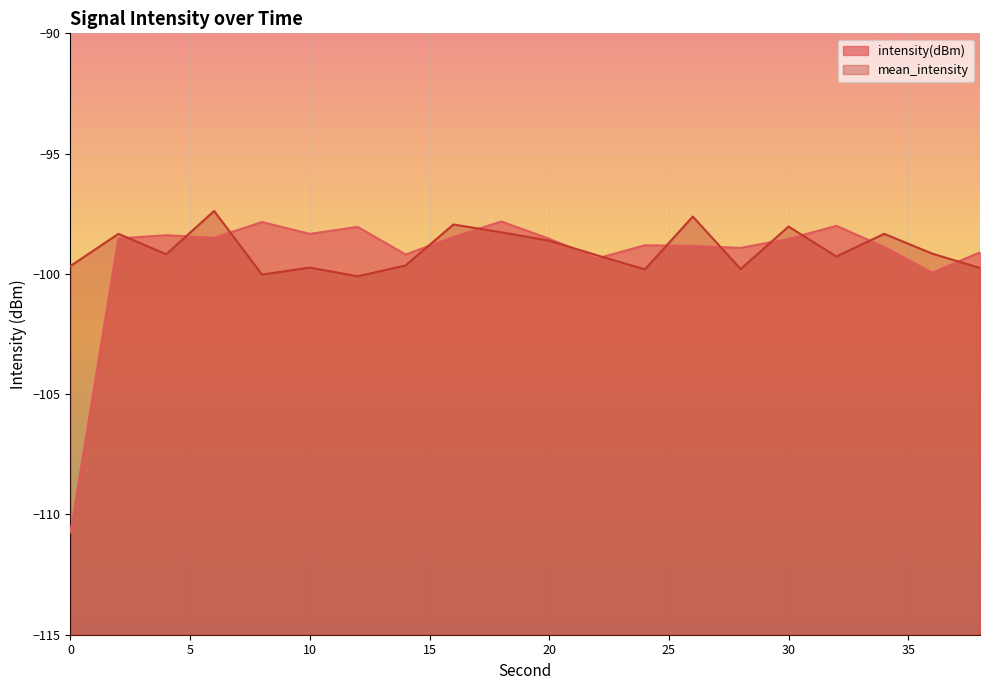

Rank the series at 38 from lowest to highest value.

mean_intensity, intensity(dBm)